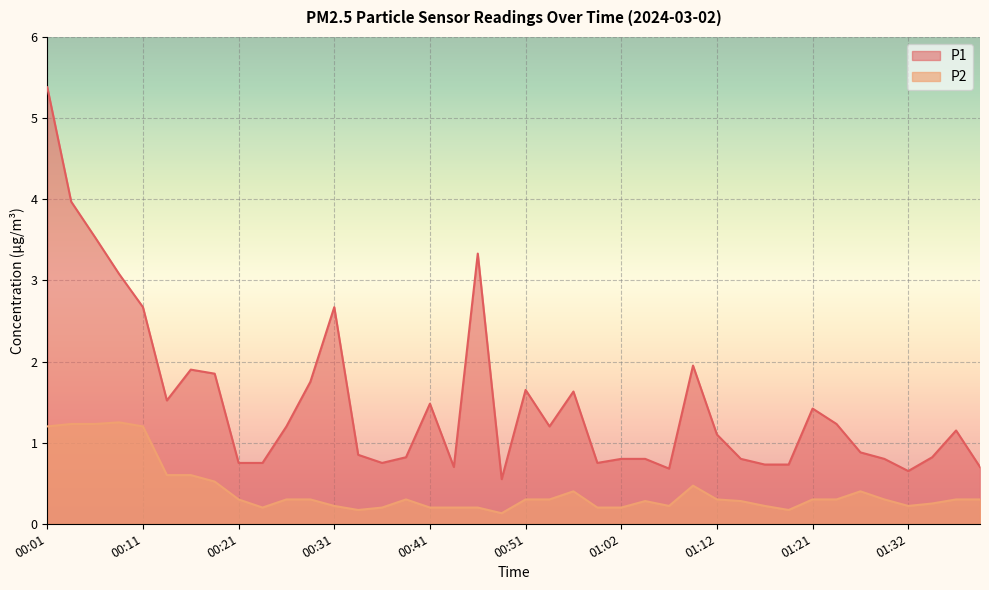

What is the highest value of the P2 series?

1.2